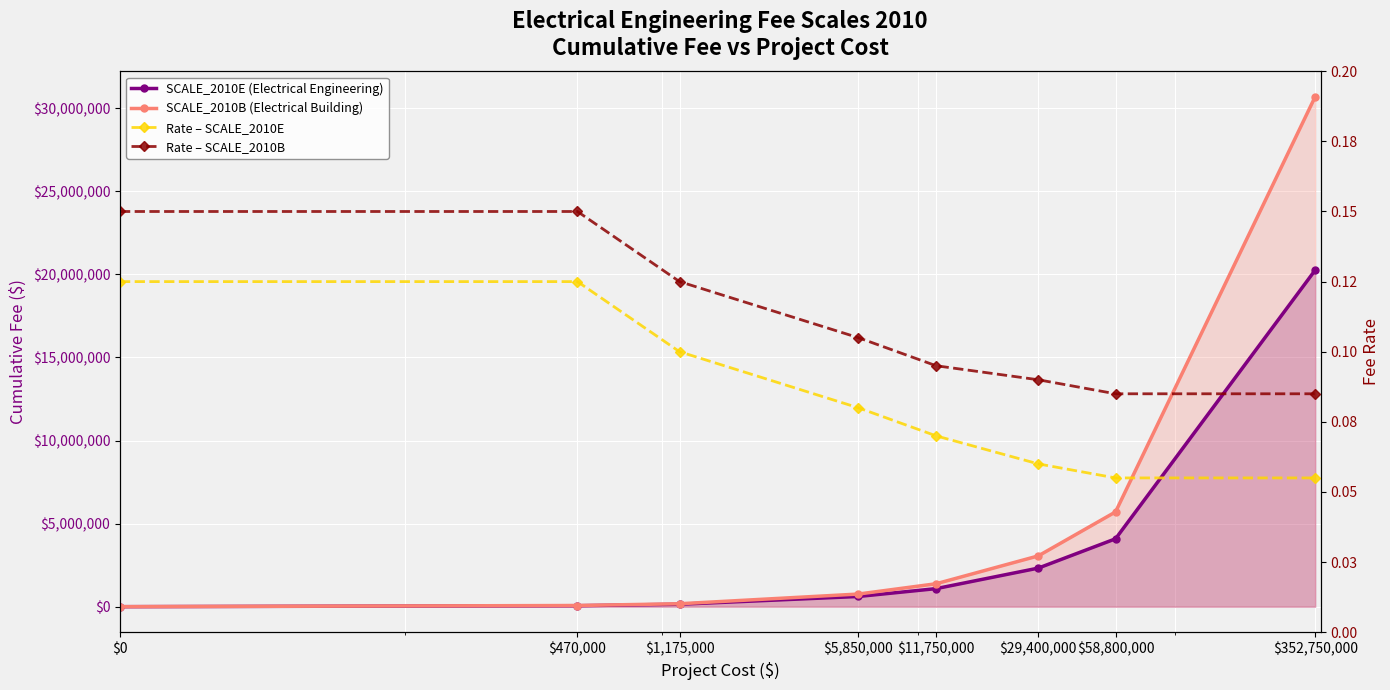

The SCALE_2010B (Electrical Building) series shows 108027.6 at $470,000. True or false?

False